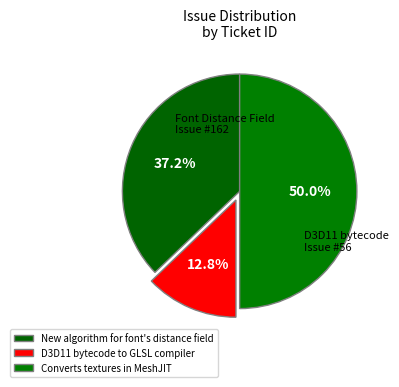

How many slices are in this pie chart?

3